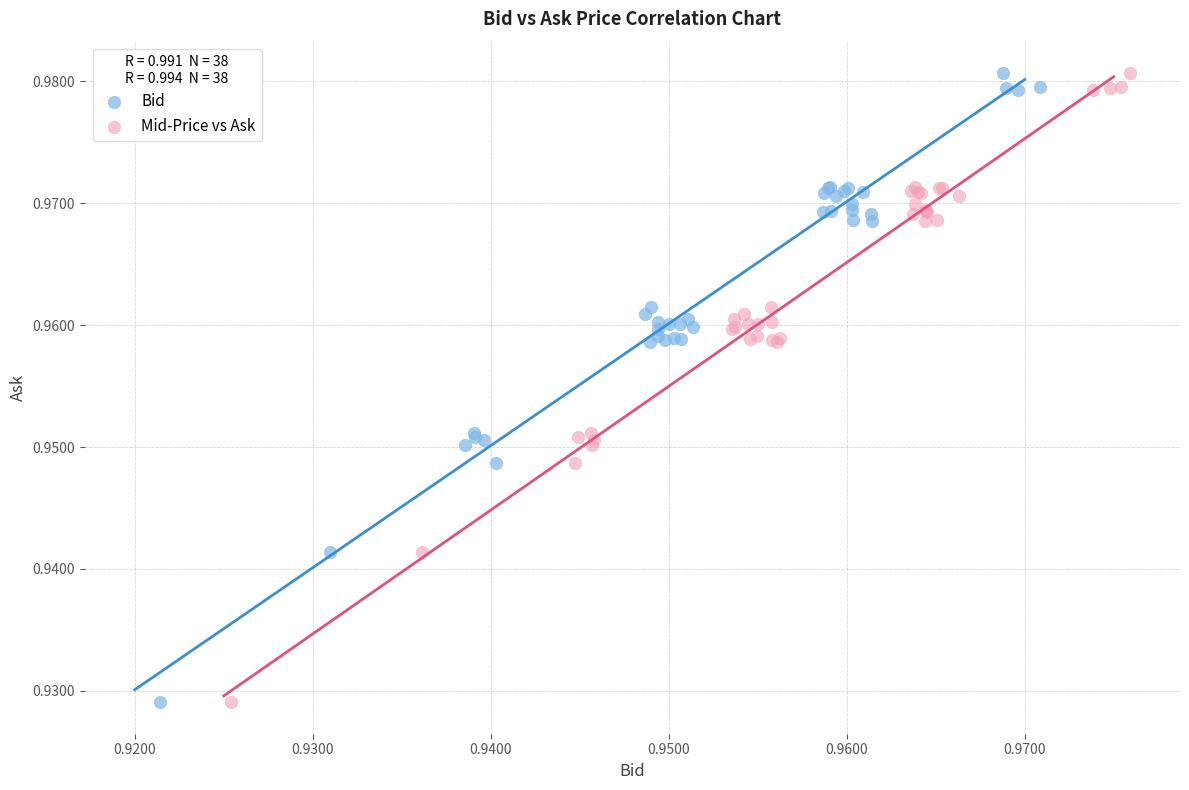

What are all the series names shown in the legend?

Bid, Mid-Price vs Ask